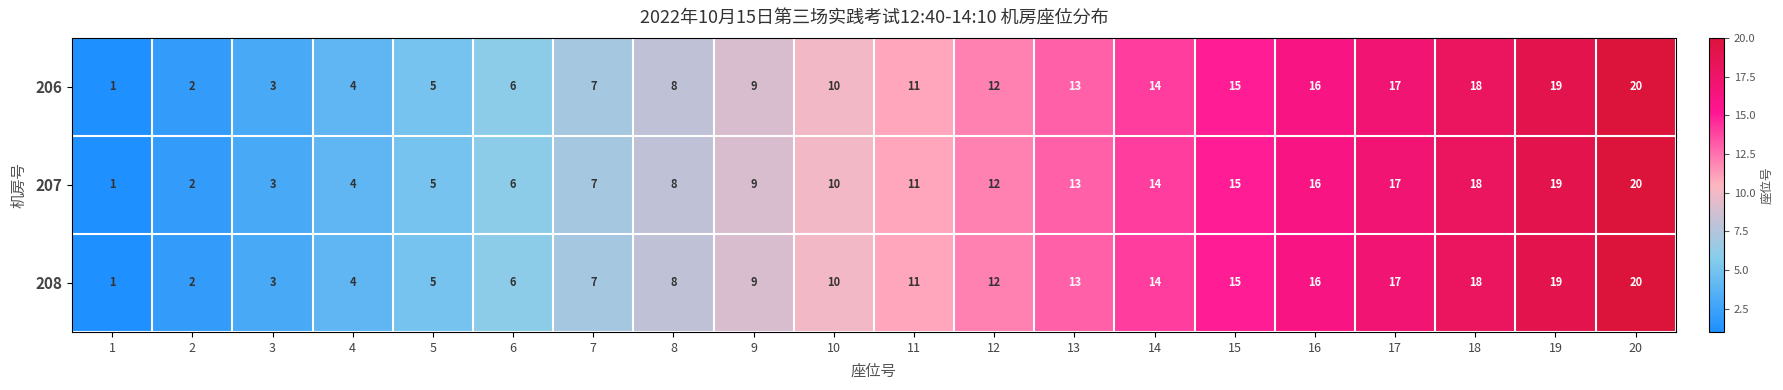

True or false: 208 has a value of 32 at 19.

False